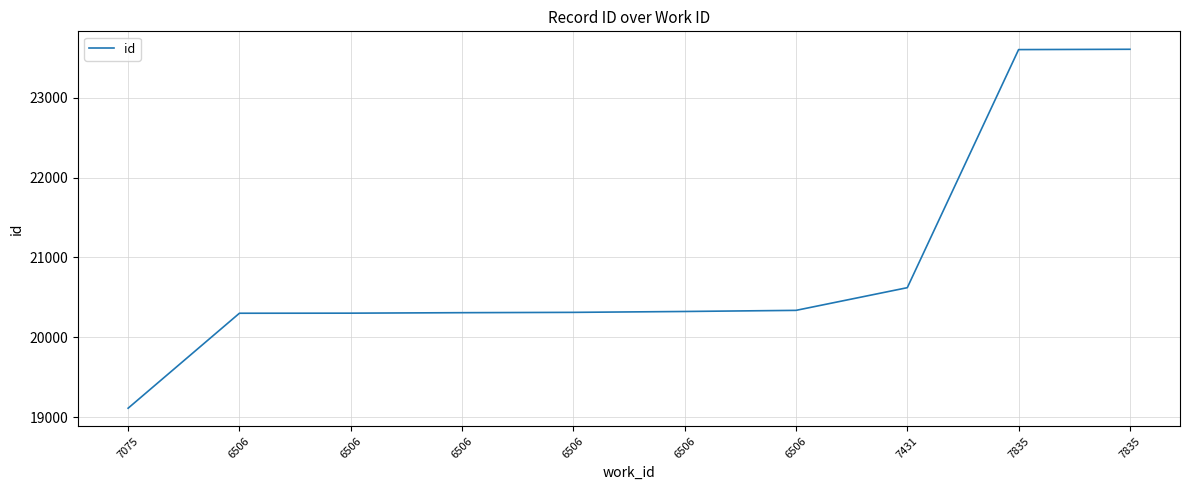

How many series are shown in this chart?

1